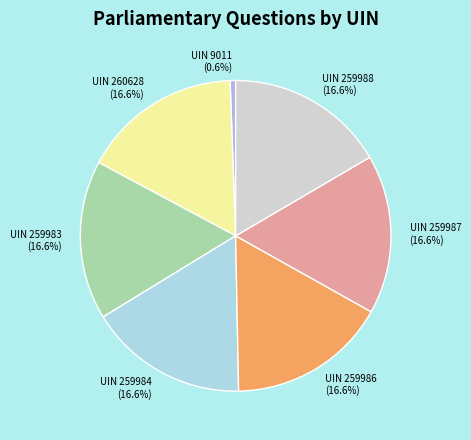

How many slices are in this pie chart?

7